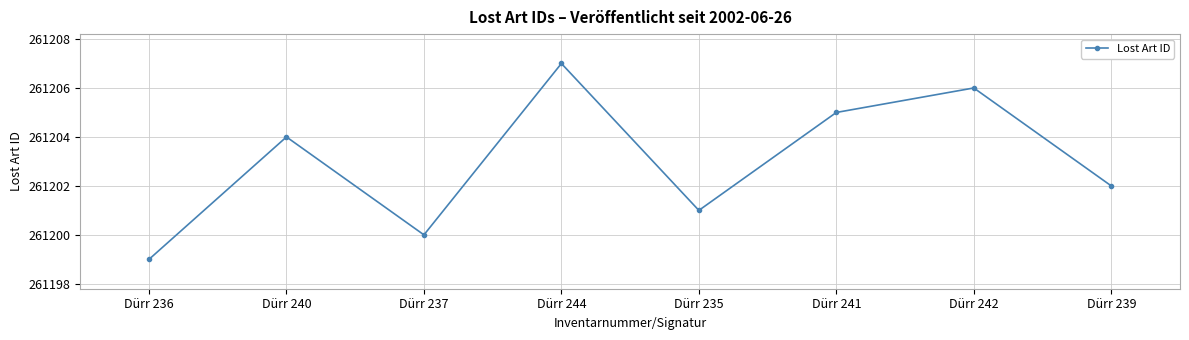

Rank the categories by value from highest to lowest.

Dürr 244, Dürr 242, Dürr 241, Dürr 240, Dürr 239, Dürr 235, Dürr 237, Dürr 236